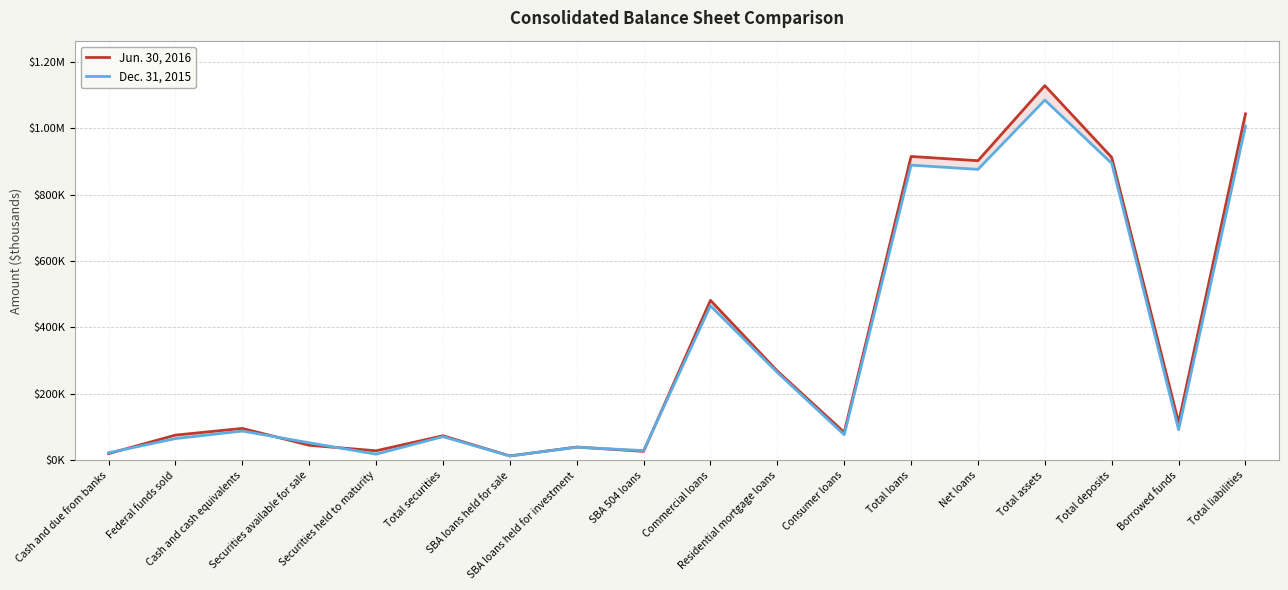

Reading left to right, transcribe all the data shown in this chart.

Jun. 30, 2016: Cash and due from banks=20169	Federal funds sold=75908	Cash and cash equivalents=96077	Securities available for sale=45266	Securities held to maturity=28728	Total securities=73994	SBA loans held for sale=13245	SBA loans held for investment=40006	SBA 504 loans=27038	Commercial loans=481713	Residential mortgage loans=268774	Consumer loans=84267	Total loans=915043	Net loans=902285	Total assets=1128370	Total deposits=912198	Borrowed funds=114000	Total liabilities=1043403
Dec. 31, 2015: Cash and due from banks=22681	Federal funds sold=65476	Cash and cash equivalents=88157	Securities available for sale=52865	Securities held to maturity=18471	Total securities=71336	SBA loans held for sale=13114	SBA loans held for investment=39393	SBA 504 loans=29353	Commercial loans=465518	Residential mortgage loans=264523	Consumer loans=77057	Total loans=888958	Net loans=876199	Total assets=1084866	Total deposits=894493	Borrowed funds=92000	Total liabilities=1006396